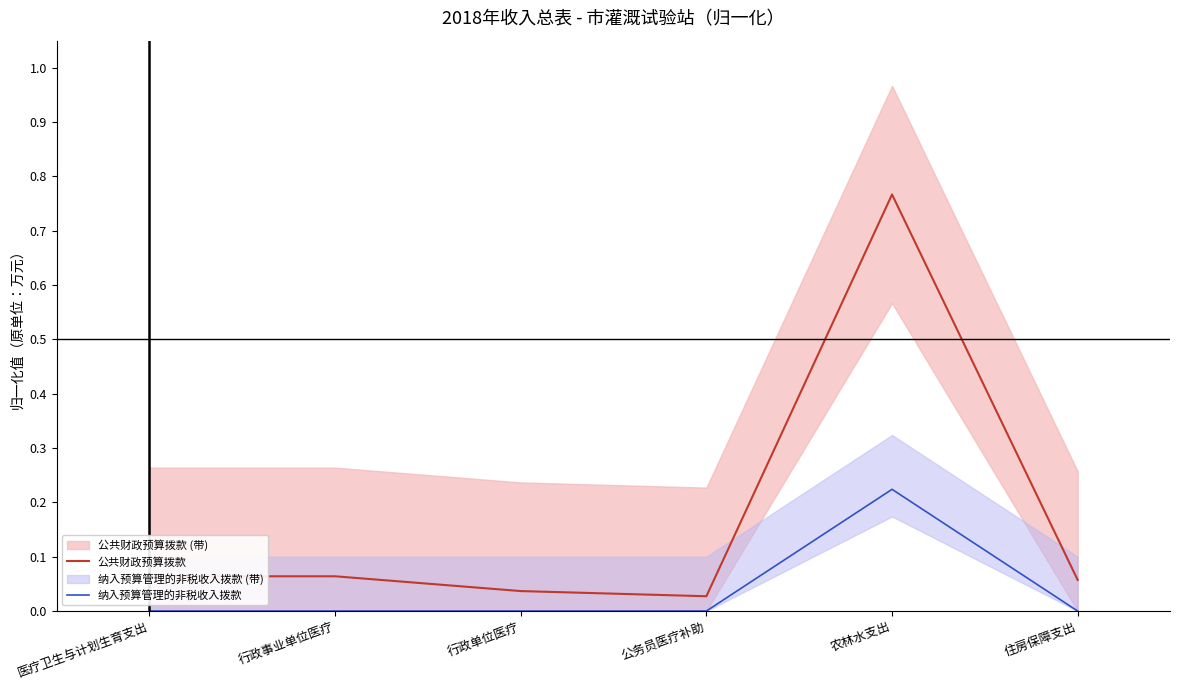

Is the value of 公共财政预算拨款 at 行政单位医疗 greater than the value of 纳入预算管理的非税收入拨款 at 医疗卫生与计划生育支出?

Yes